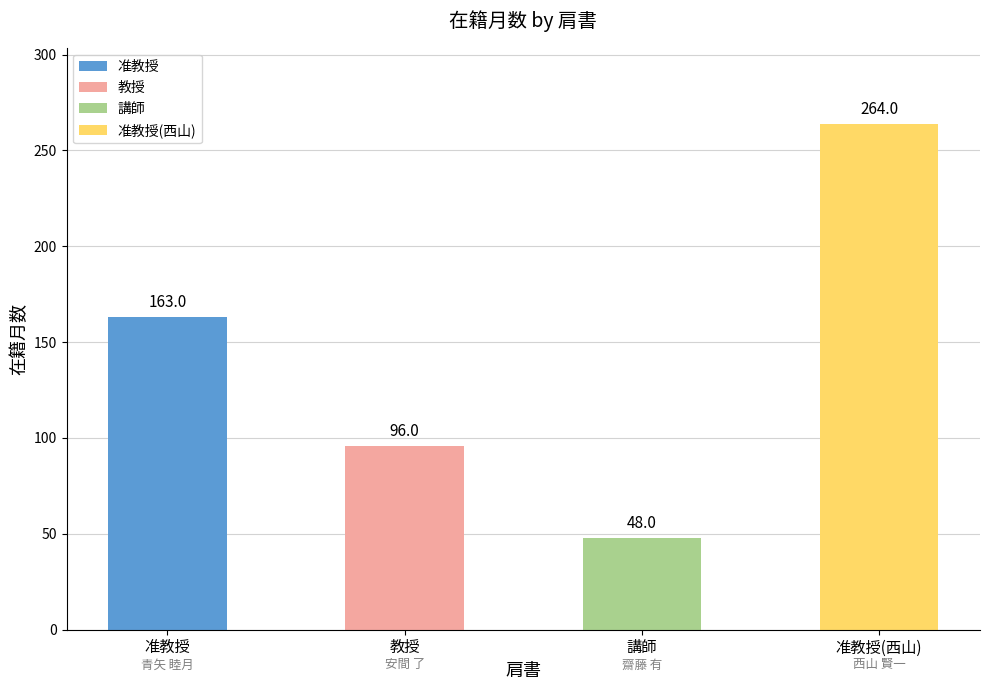

The chart shows a value of 96 at 教授. True or false?

True